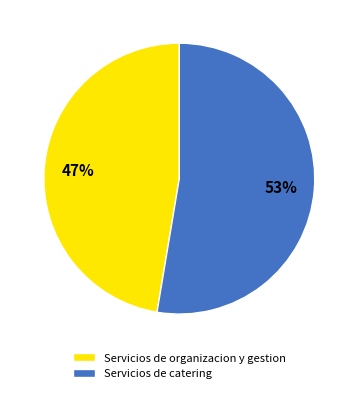

Rank the categories by value from lowest to highest.

Servicios de organizacion y gestion, Servicios de catering